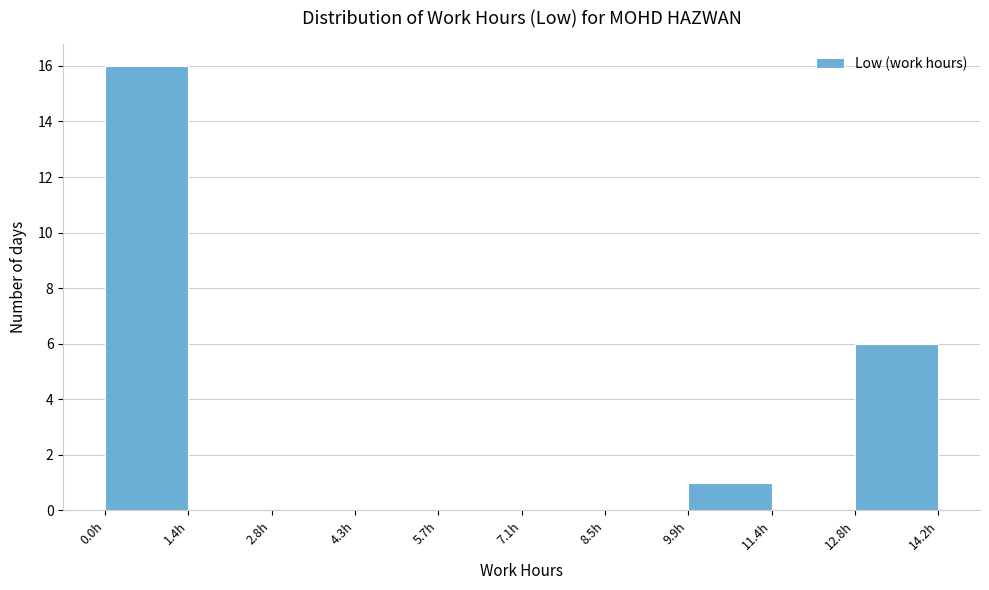

What is the height of the bar covering 10.0 to 11.4 on the x-axis? Neither the bar edges nor the heights are printed on the chart, so give them approximately, as read against the axes.

1